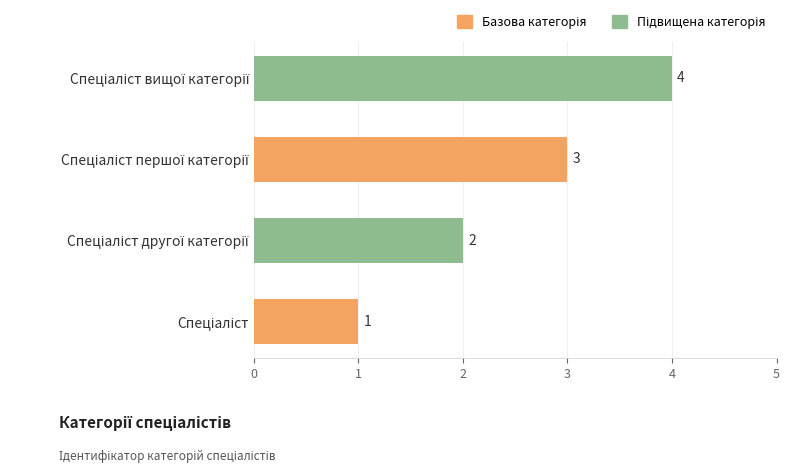

What is the minimum value shown in the chart?

1